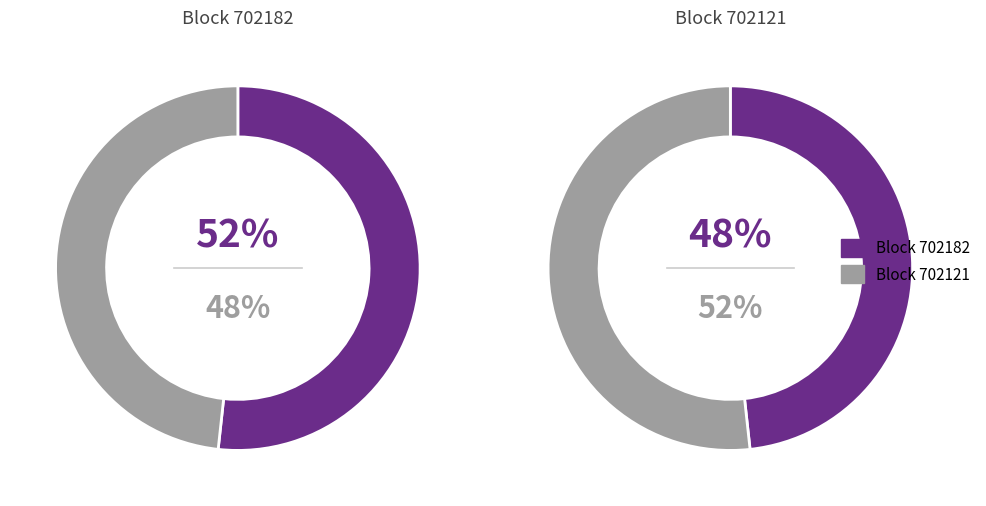

To the nearest percent, what percentage of the pie is 702121?

48%